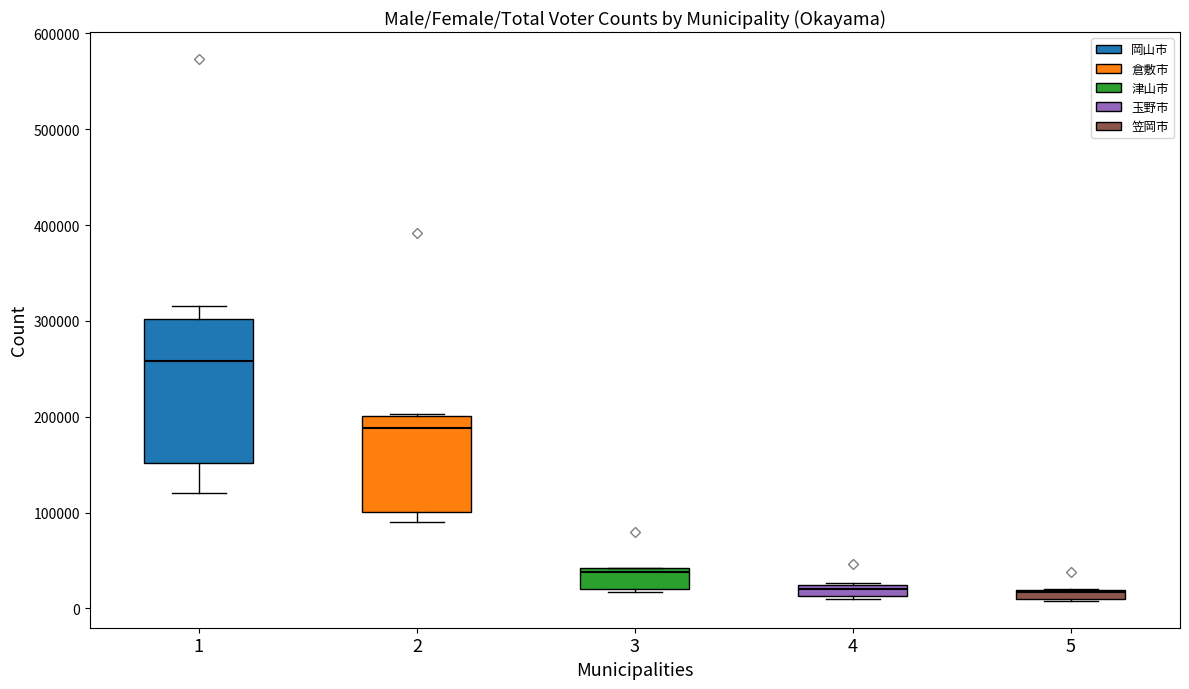

Comparing the boxes themselves (not the whiskers), which one is the tallest?

1